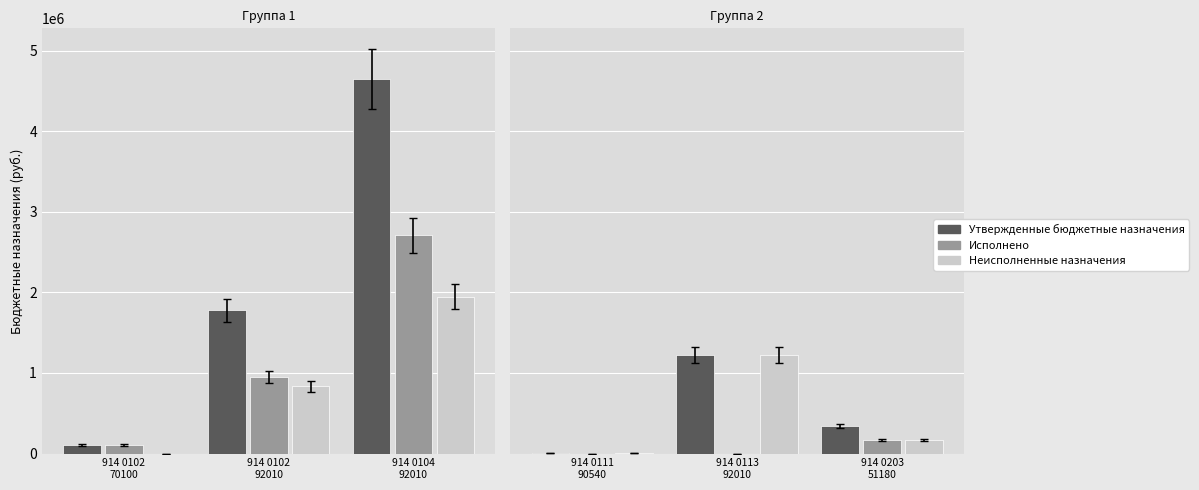

What is the minimum value for Утвержденные бюджетные назначения?

7000.0